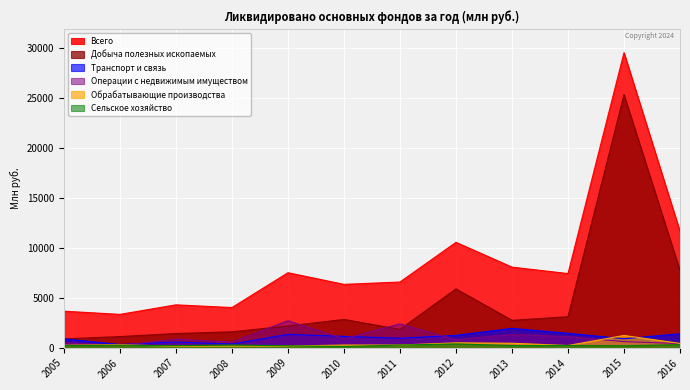

What is the average value of the Добыча полезных ископаемых series?

4718